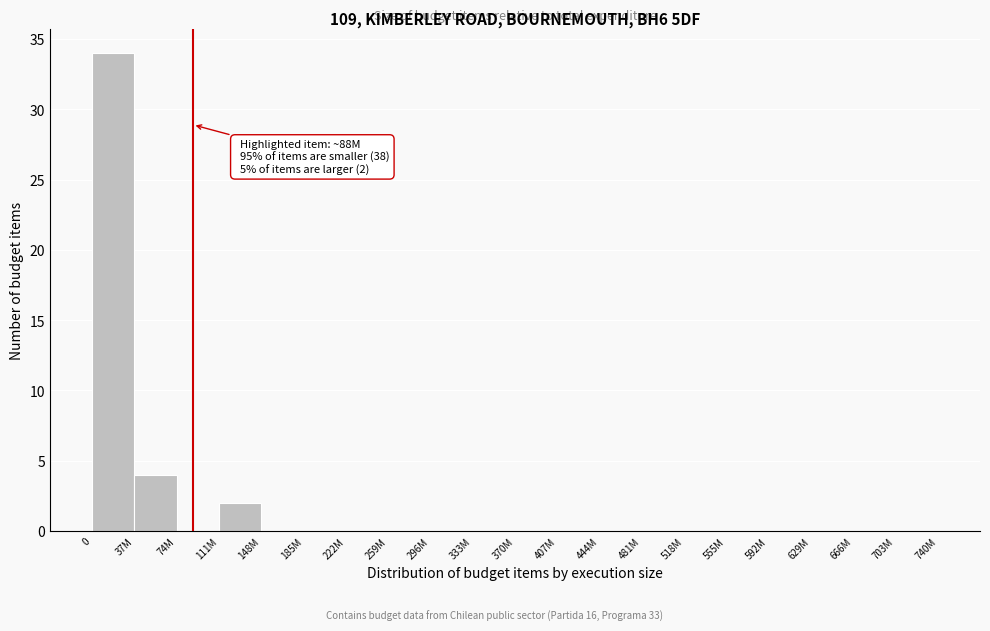

Reading left to right, list all the values displayed in this chart.

0=34	37M=4	74M=0	111M=2	148M=0	185M=0	222M=0	259M=0	296M=0	333M=0	370M=0	407M=0	444M=0	481M=0	518M=0	555M=0	592M=0	629M=0	666M=0	703M=0